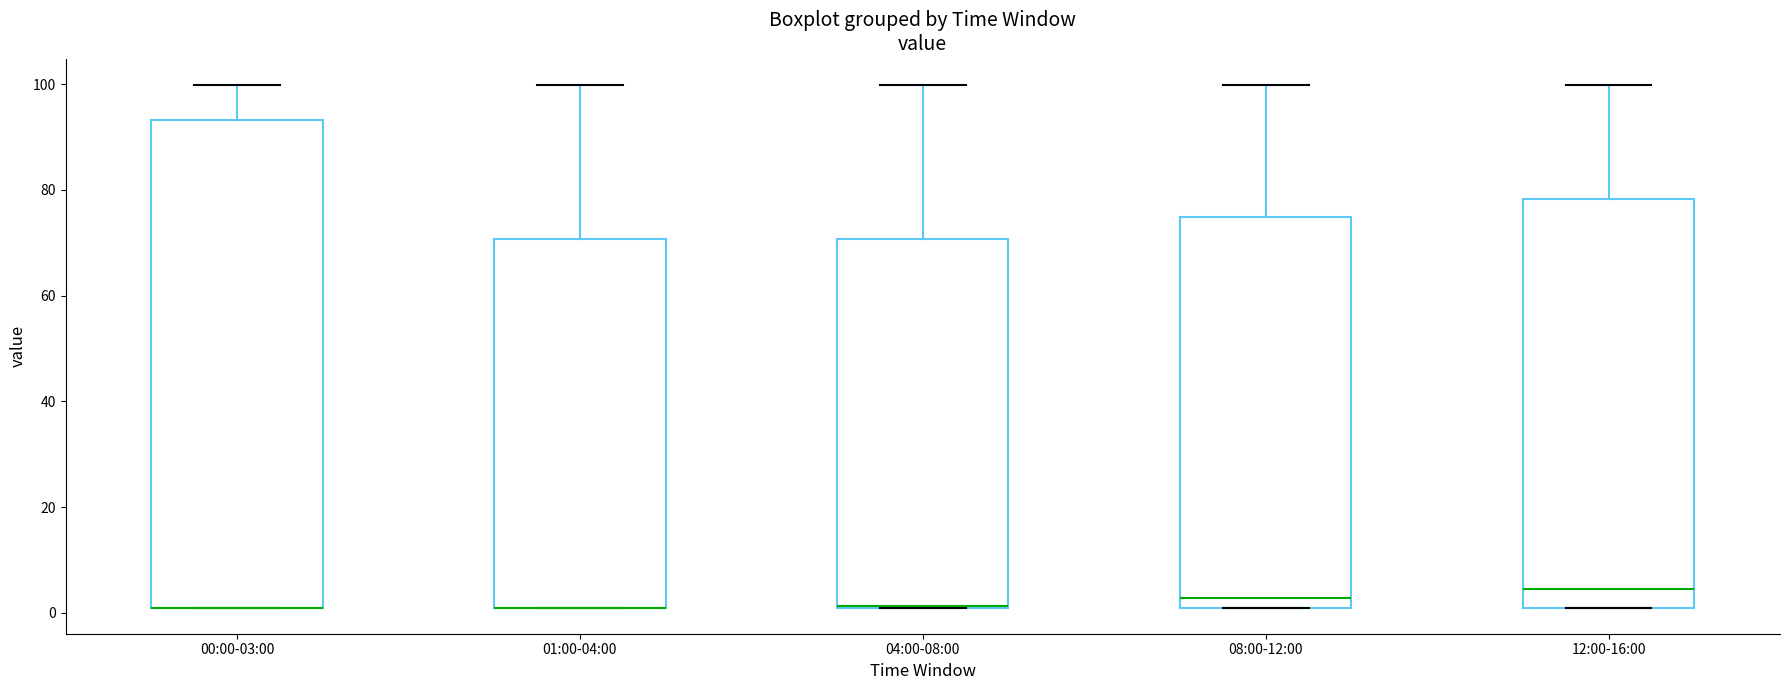

Where is the upper edge of the box for 00:00-03:00 on the y-axis? The values are not printed on the chart, so give them approximately, as read against the axis.

94